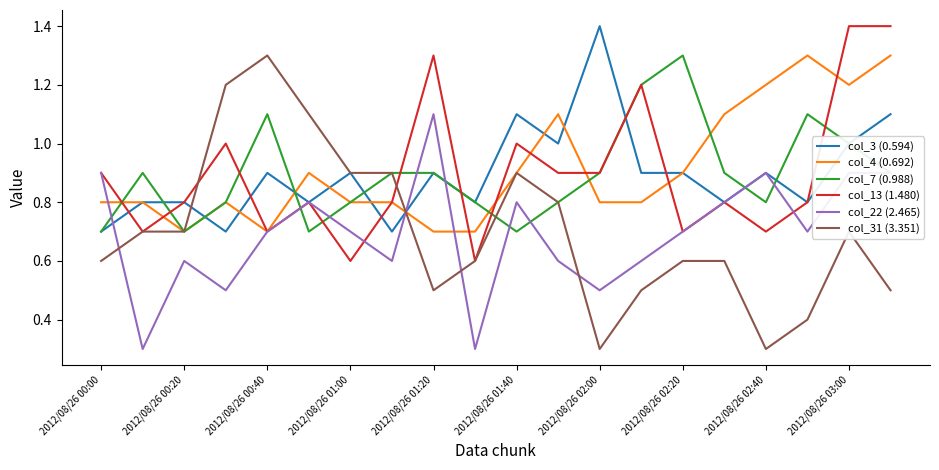

What is the minimum value for col_13 (1.480)?

0.6